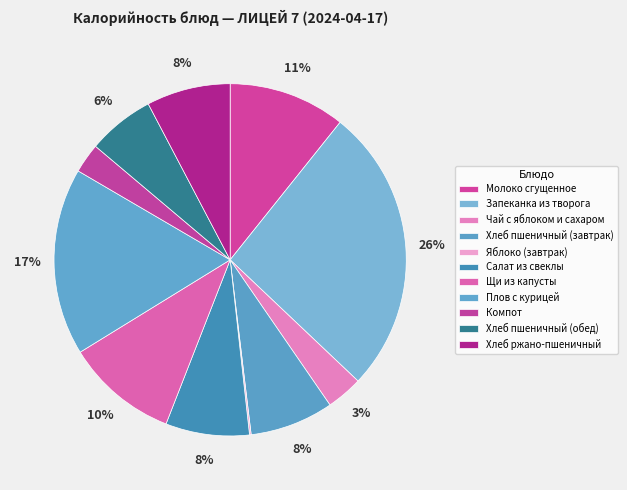

To the nearest percent, what is the difference between the Запеканка из творога and Салат из свеклы slice percentages?

19%